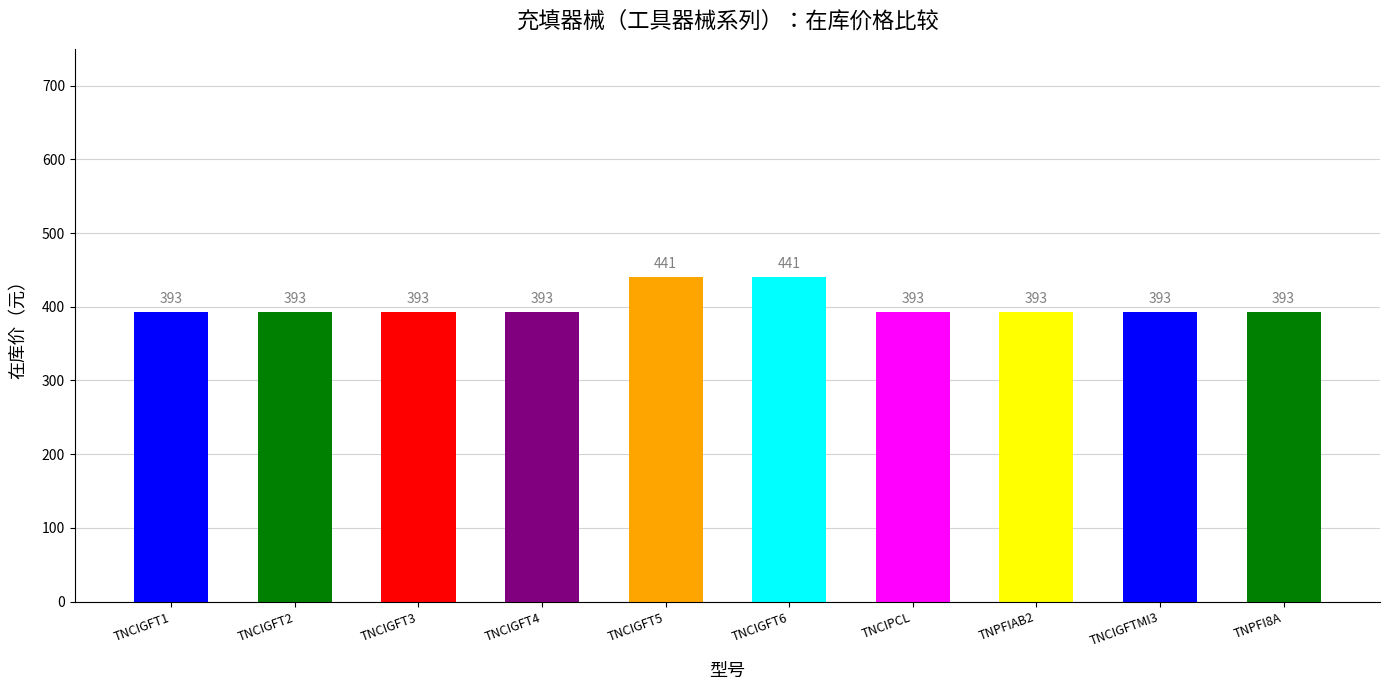

What is the minimum value shown in the chart?

393